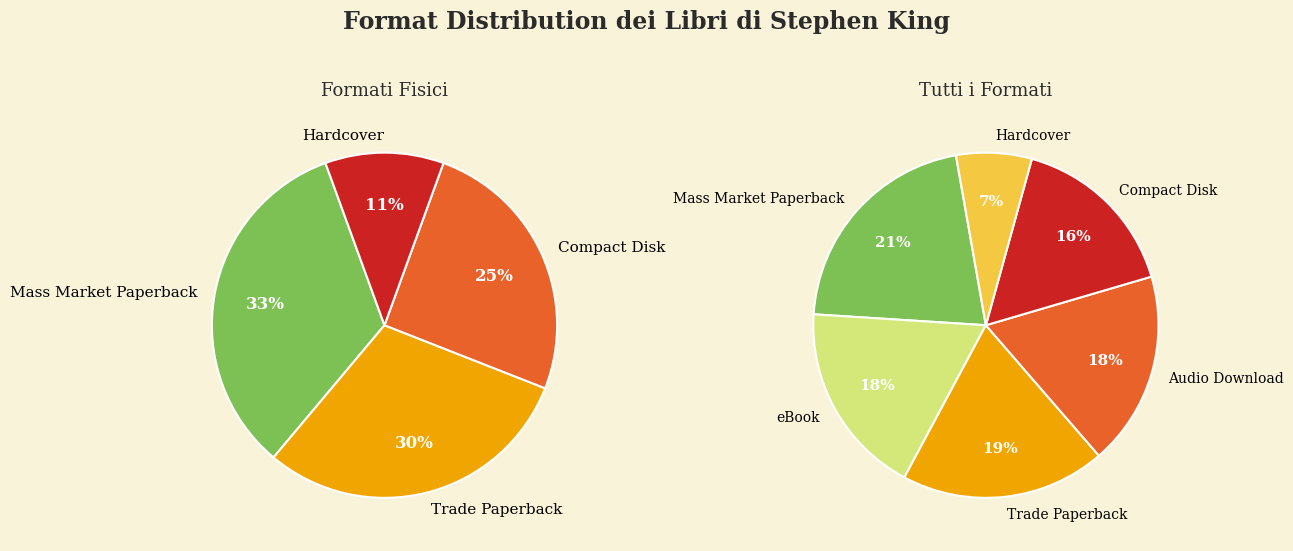

Is it true that eBook is 18% of the pie?

True